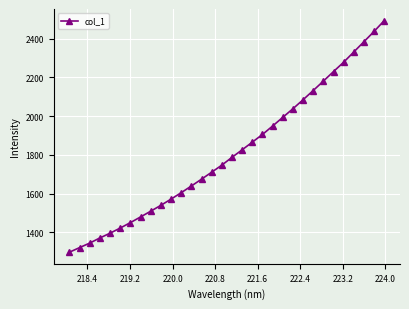

What is the greatest value displayed?

2493.9